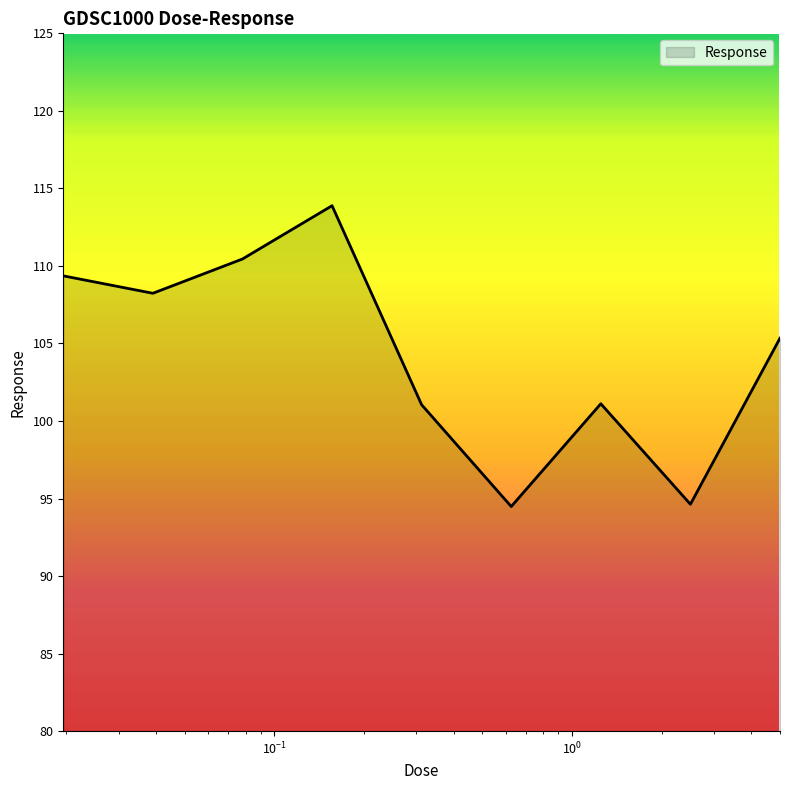

What is the average value?

104.3